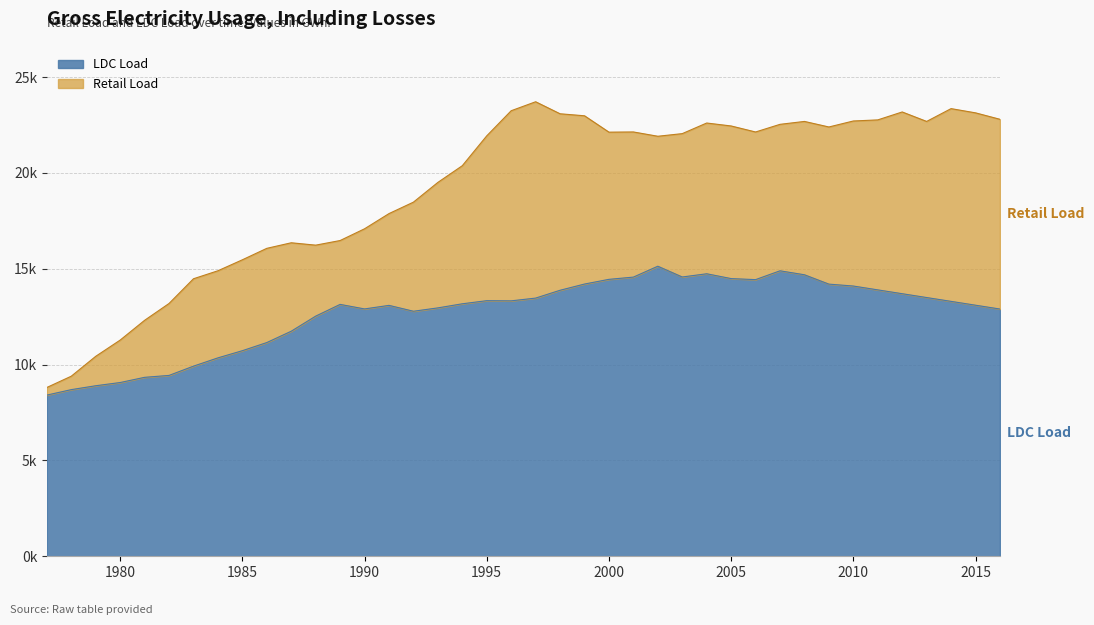

What is the greatest value displayed?

23714.6